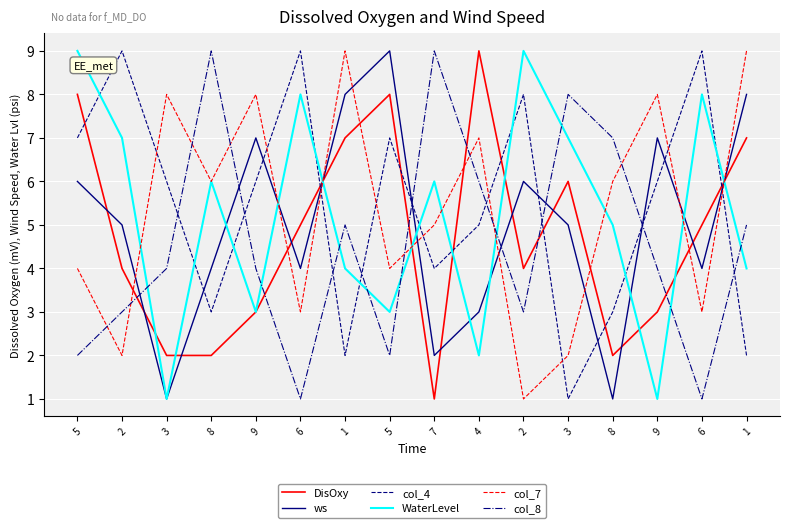

Reading left to right, what are all the values shown in this chart?

DisOxy: 8	4	2	2	3	5	7	8	1	9	4	6	2	3	5	7
ws: 6	5	1	4	7	4	8	9	2	3	6	5	1	7	4	8
col_4: 7	9	6	3	6	9	2	7	4	5	8	1	3	6	9	2
WaterLevel: 9	7	1	6	3	8	4	3	6	2	9	7	5	1	8	4
col_7: 4	2	8	6	8	3	9	4	5	7	1	2	6	8	3	9
col_8: 2	3	4	9	4	1	5	2	9	6	3	8	7	4	1	5